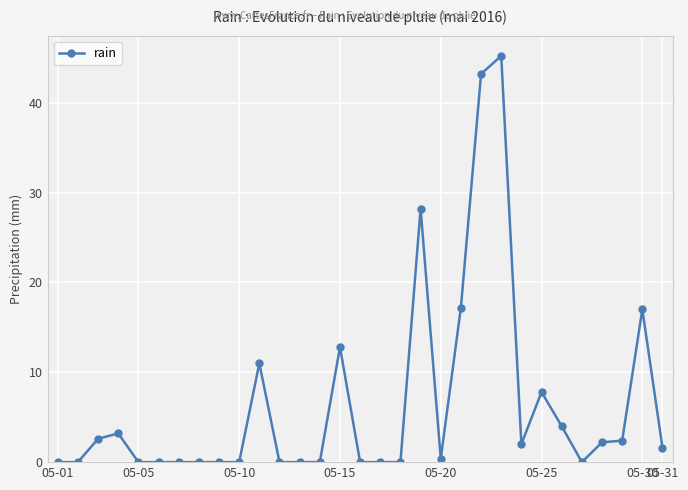

Does the chart have visible grid lines?

Yes